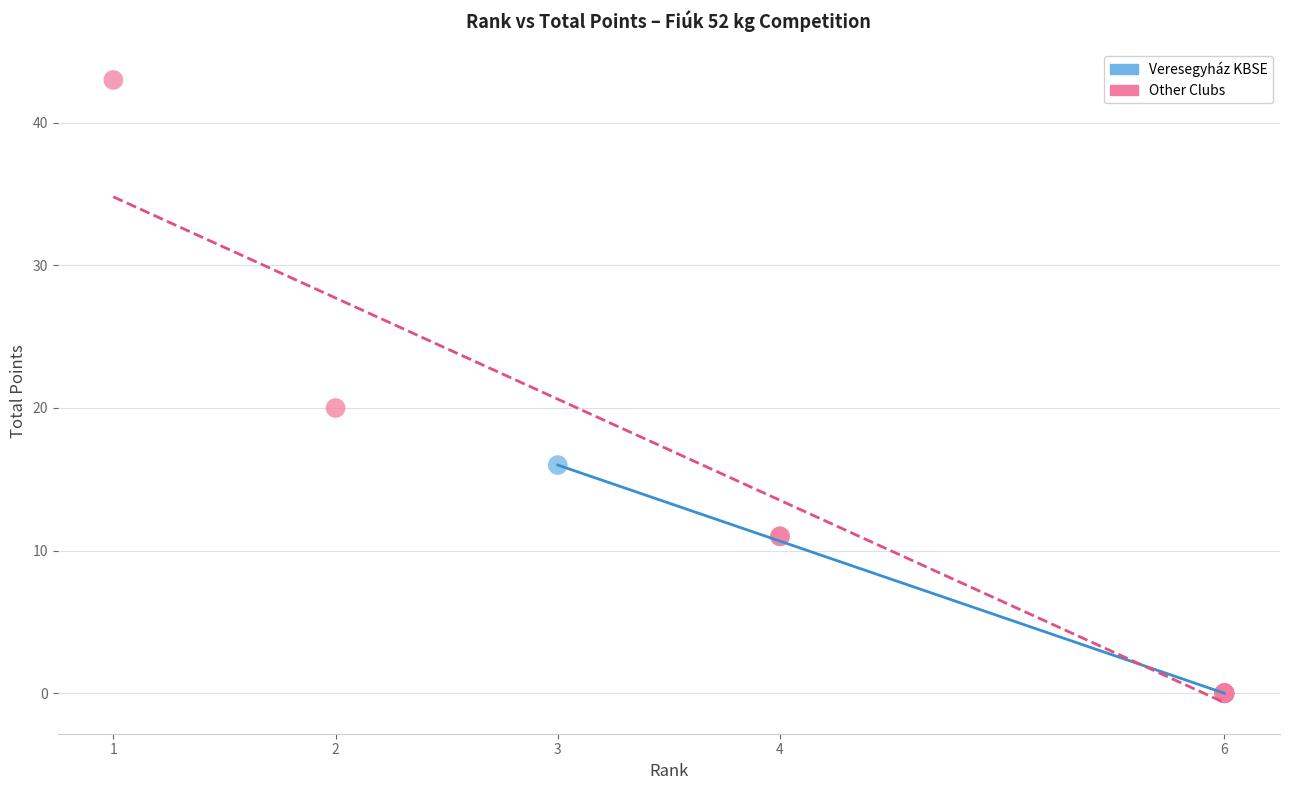

Which series has the widest spread of Y values?

Other Clubs